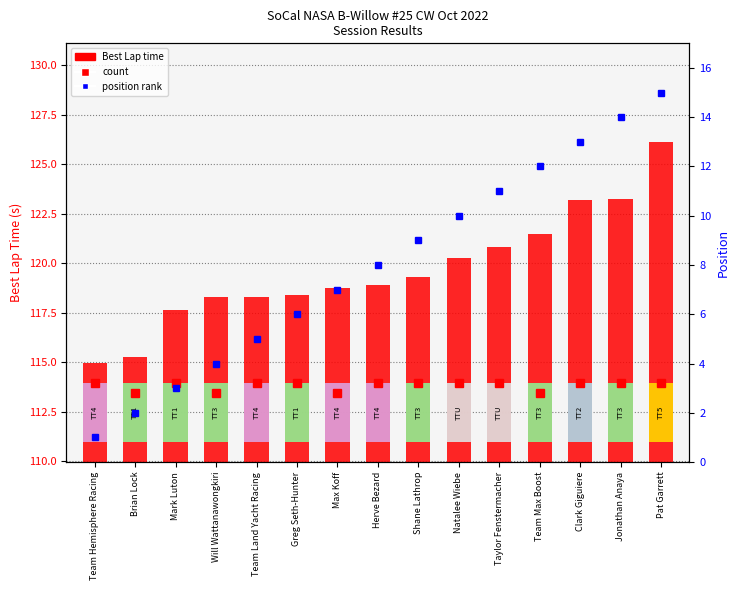

Between Max Koff and Herve Bezard, which series saw the biggest shift?

position rank